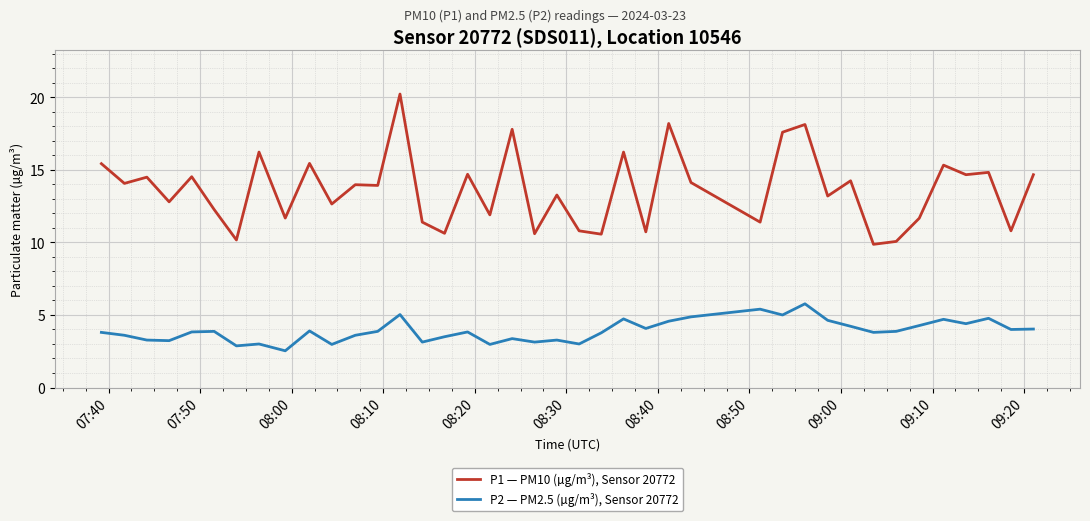

Which series has the largest range (max minus min)?

P1 — PM10 (µg/m³), Sensor 20772